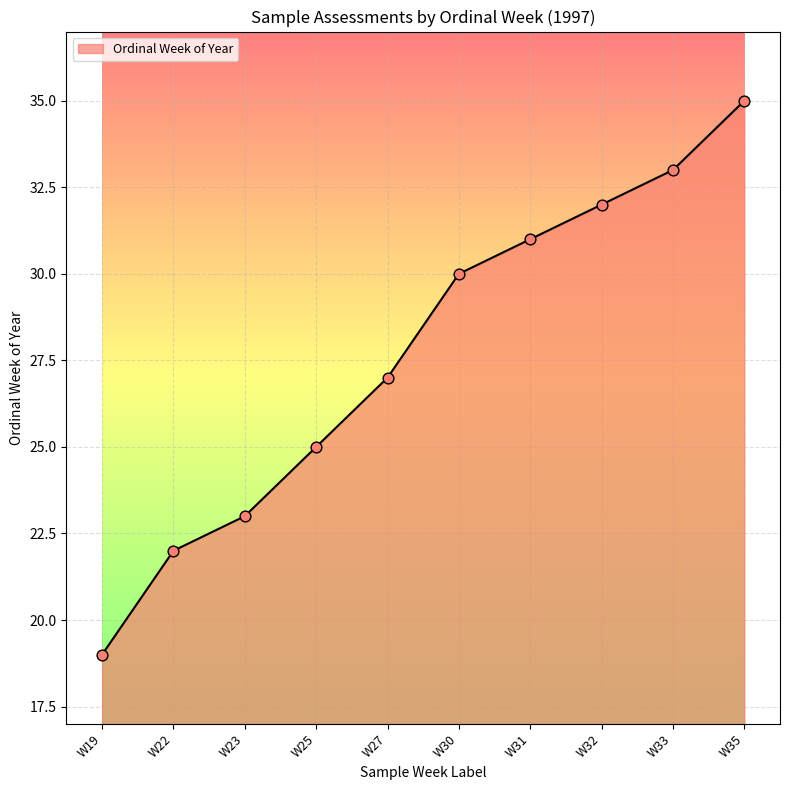

What is the change in value from W25 to W27?

+2